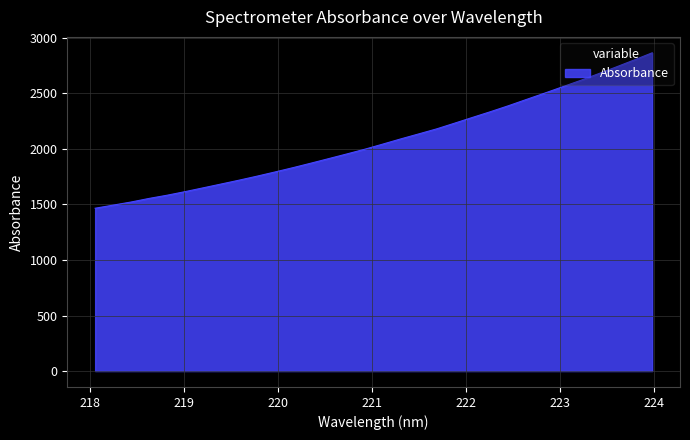

Reading right to left, extract all data points from this chart.

2864.7	2800.4	2737.5	2676.1	2615.8	2558.4	2501.1	2445.2	2388.7	2335.1	2283.6	2231.5	2180.1	2134.7	2089.8	2043.0	1996.9	1954.3	1912.7	1871.3	1830.8	1792.0	1754.3	1718.1	1683.4	1649.1	1615.0	1582.7	1554.0	1521.7	1493.5	1465.7